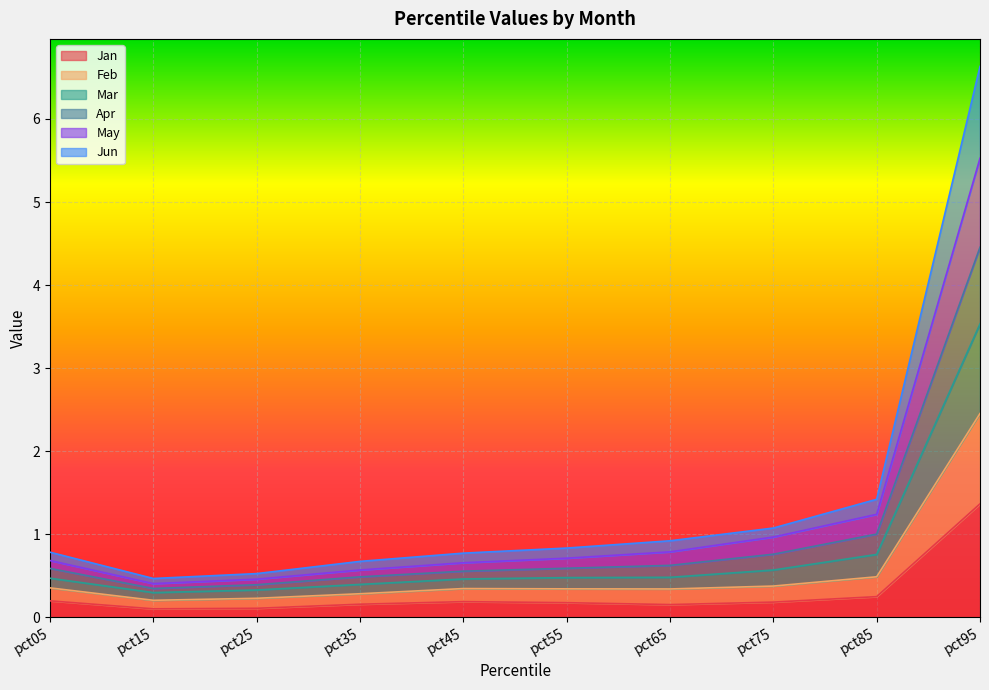

Which category has the highest value in the Jan series?

pct95